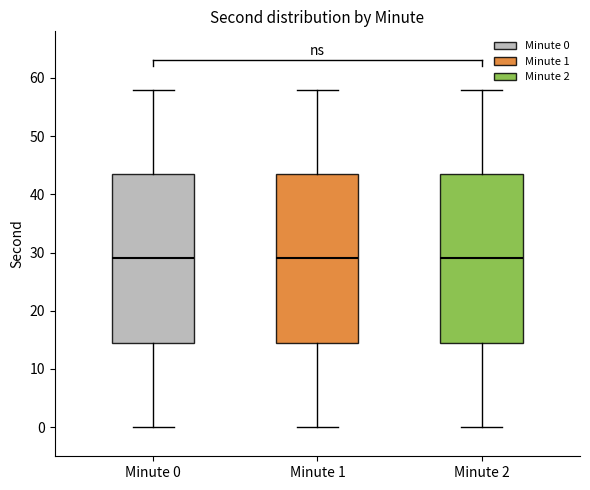

Reading left to right, read every box against the y-axis: the position of its median line, the range the box covers, and the ends of its whiskers. The values are not printed on the chart, so give them approximately, as read against the axis.

Minute 0: median 29, box 15 to 44, whiskers 0 to 58
Minute 1: median 29, box 15 to 44, whiskers 0 to 58
Minute 2: median 29, box 15 to 44, whiskers 0 to 58